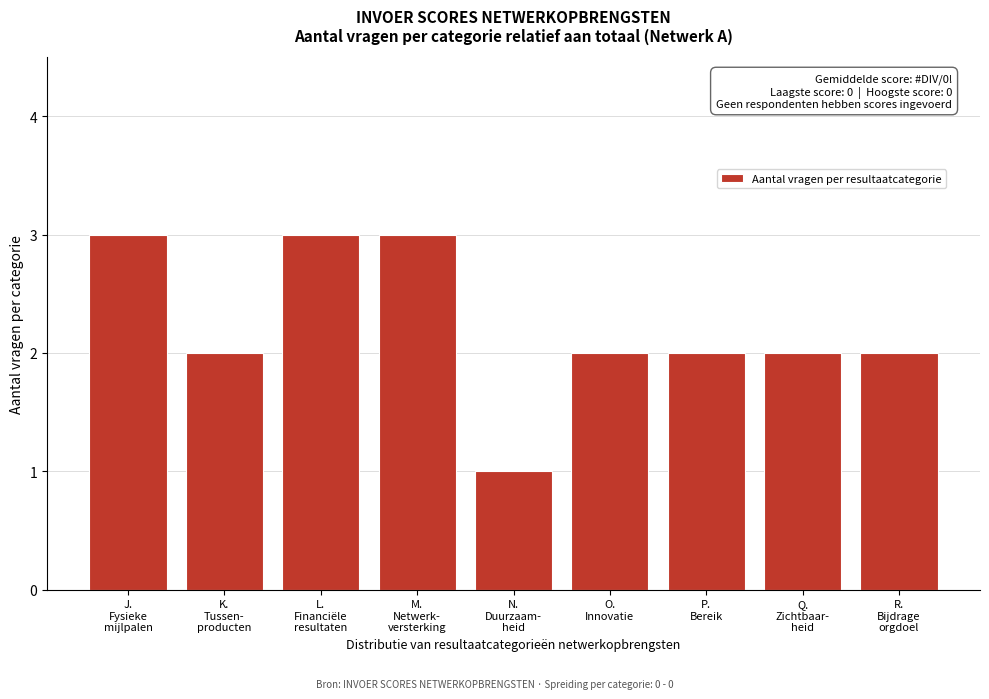

Reading left to right, extract all data points from this chart.

3	2	3	3	1	2	2	2	2